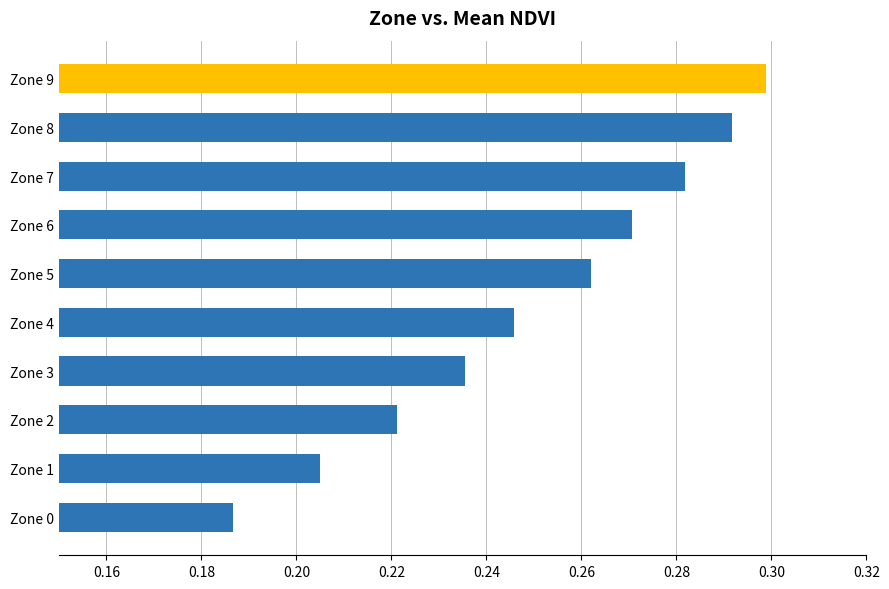

What is the difference between the maximum and minimum values?

0.1